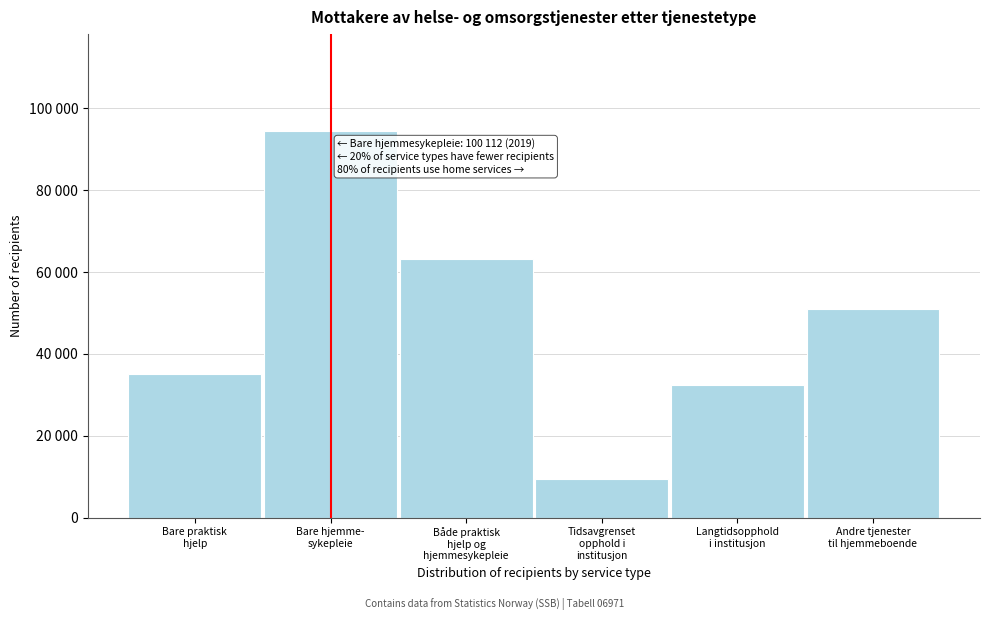

Are the bars horizontal?

No